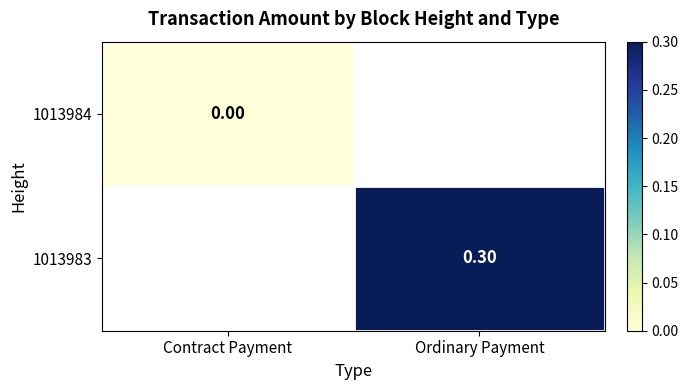

At which label does 1013983 reach its minimum?

Contract Payment